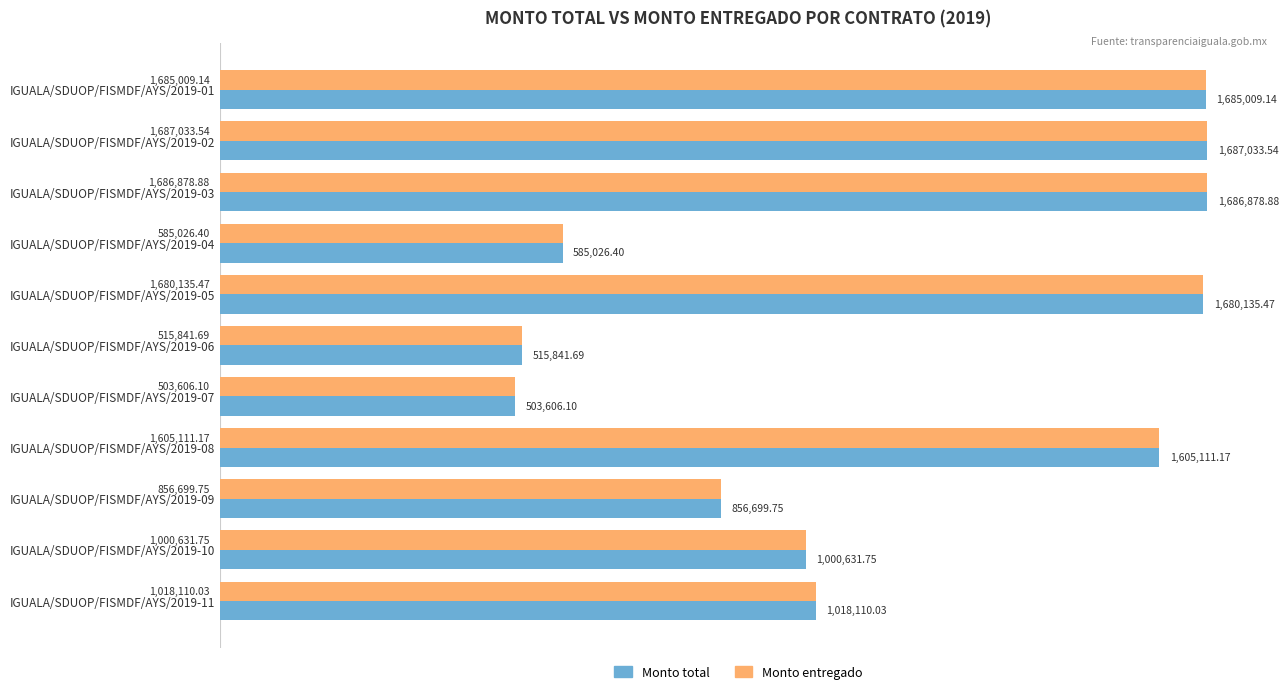

What are all the series names shown in the legend?

Monto total, Monto entregado